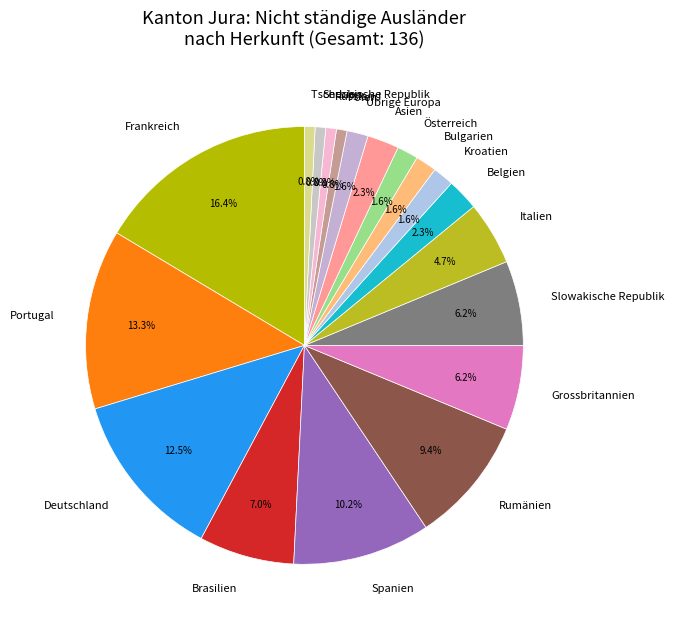

Which category has the biggest portion of the pie?

Frankreich